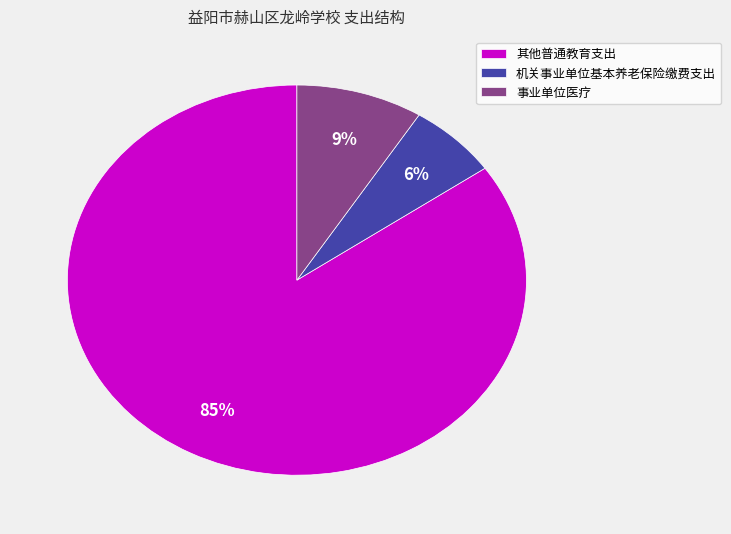

Which category accounts for the majority?

其他普通教育支出